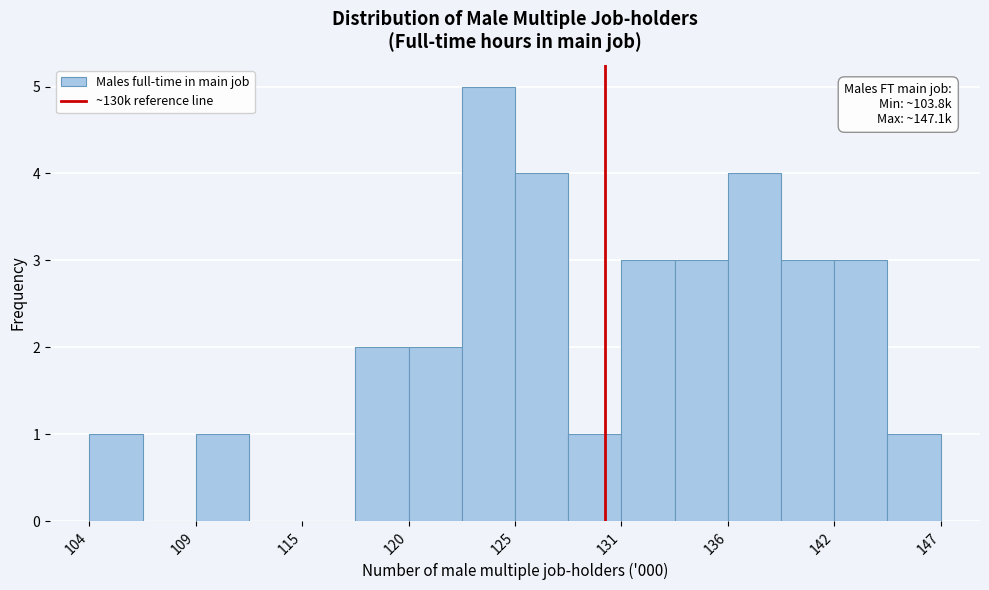

Read against the x-axis, roughly where is the centre of the tallest bar?

124